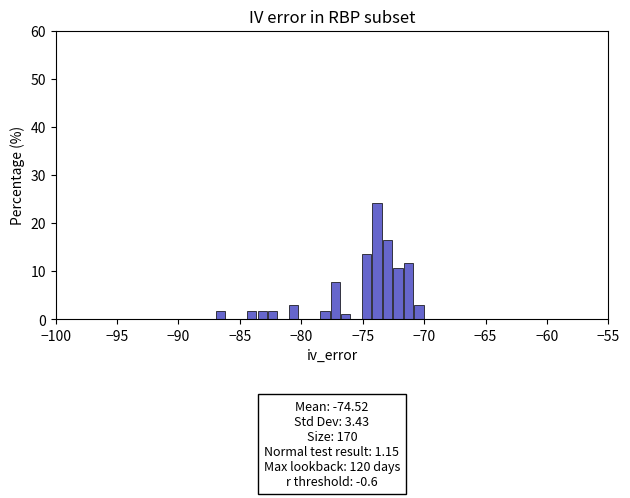

Around what value on the x-axis is the tallest bar? Give the approximate position of its centre, as read against the axis.

-74.0